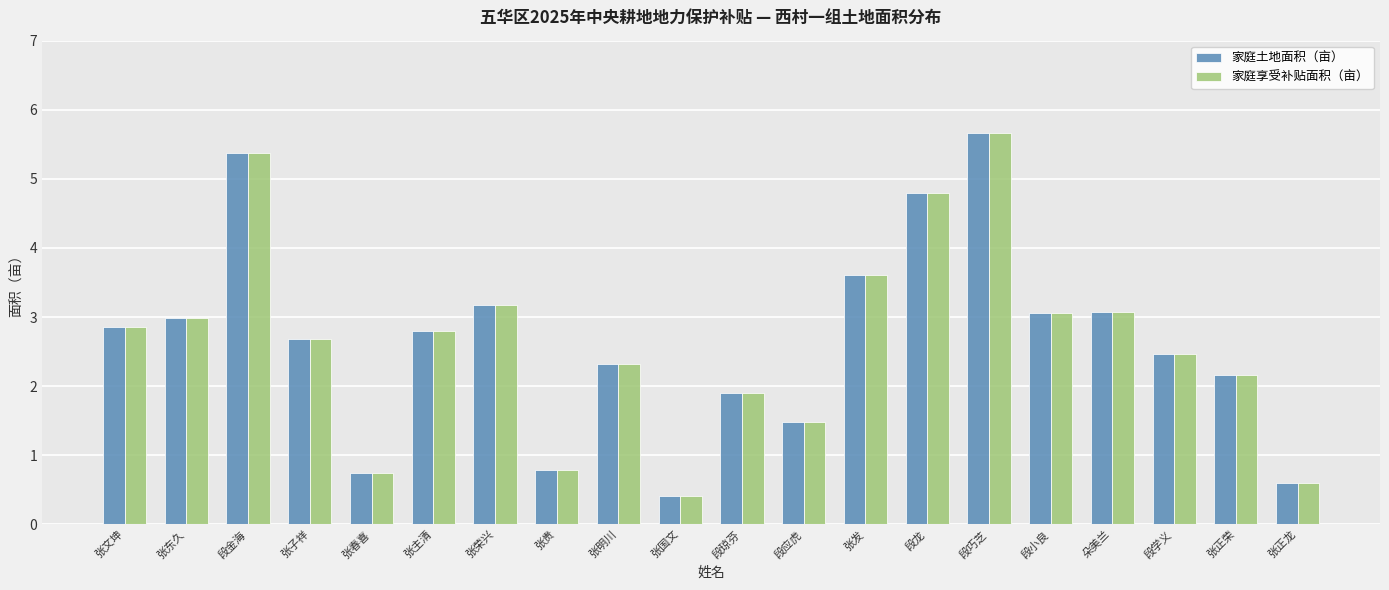

Reading right to left, extract all data points from this chart.

家庭土地面积（亩）: 0.6	2.2	2.5	3.1	3.1	5.7	4.8	3.6	1.5	1.9	0.4	2.3	0.8	3.2	2.8	0.7	2.7	5.4	3.0	2.9
家庭享受补贴面积（亩）: 0.6	2.2	2.5	3.1	3.1	5.7	4.8	3.6	1.5	1.9	0.4	2.3	0.8	3.2	2.8	0.7	2.7	5.4	3.0	2.9